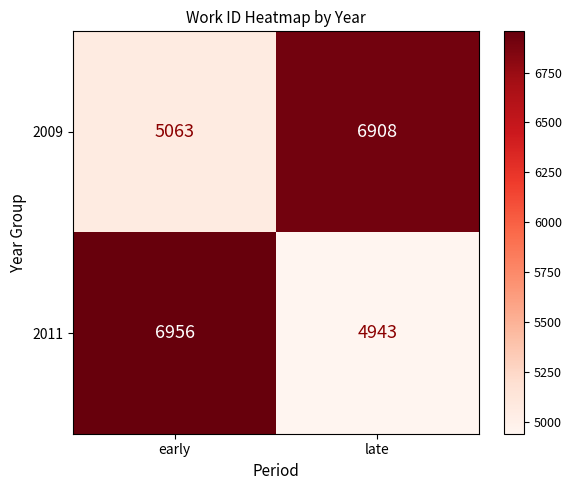

What is the average value of the 2009 series?

5986